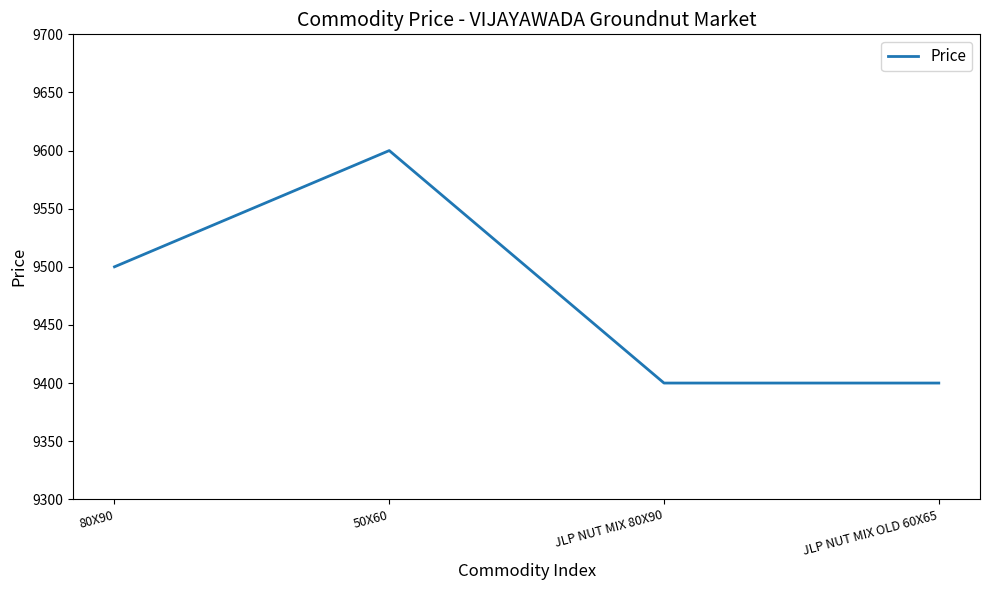

How many values are below 9500?

2